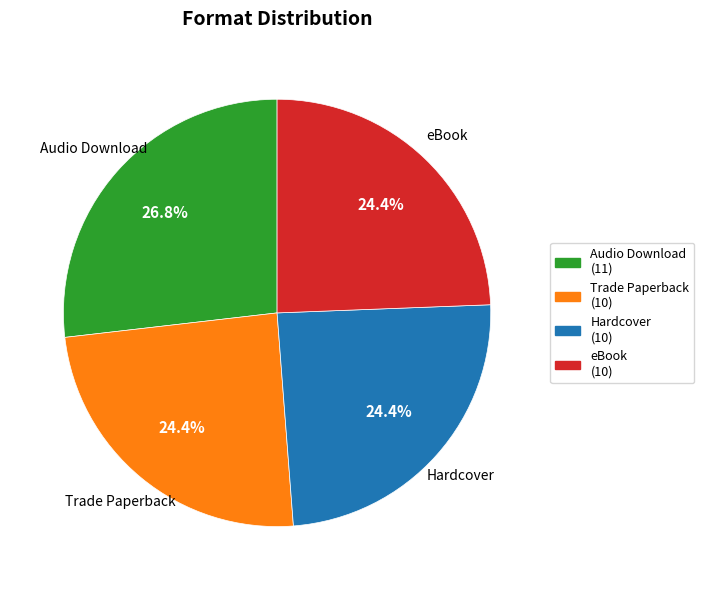

How many segments does this pie chart have?

4